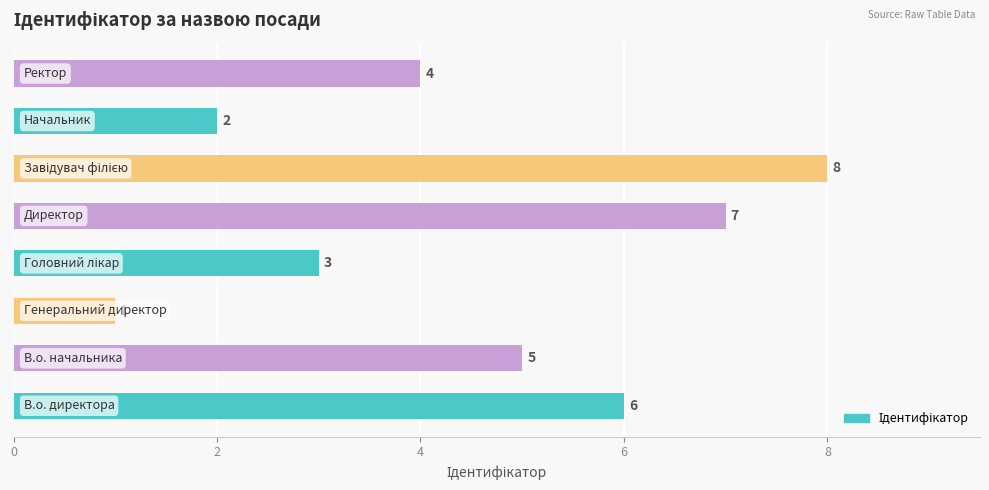

What is the greatest value displayed?

8